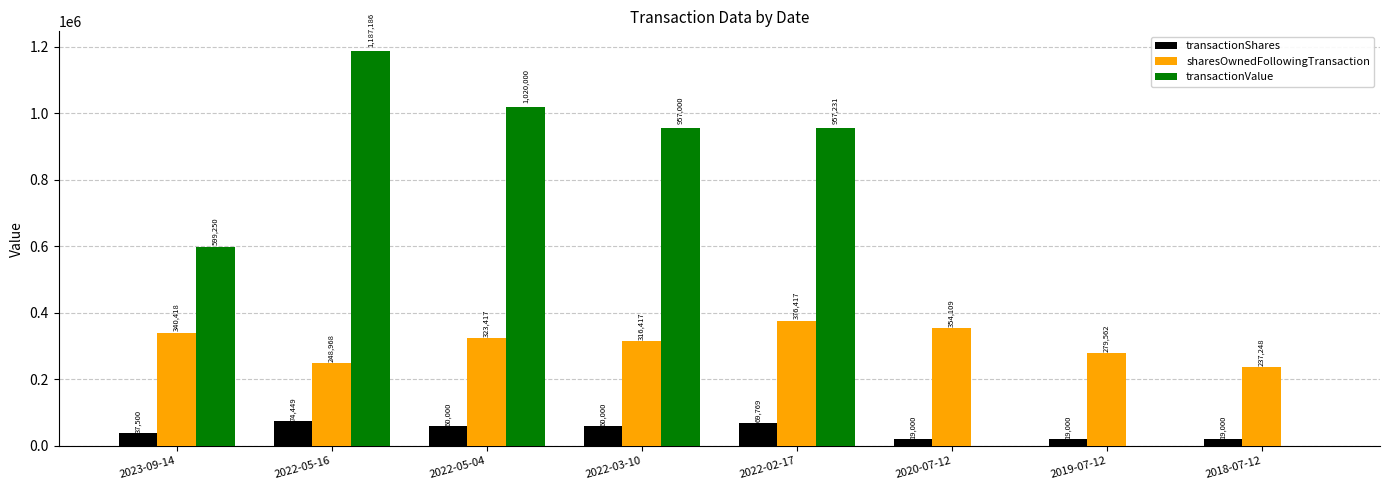

Which series has the largest range (max minus min)?

transactionValue